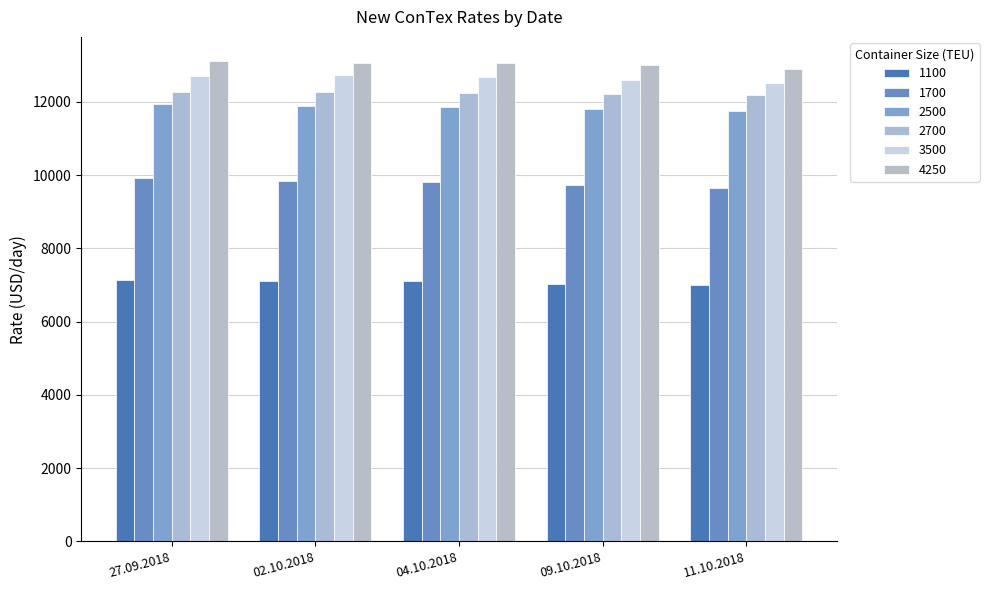

What is the difference between the second highest and second lowest values in the 1100 series?

90